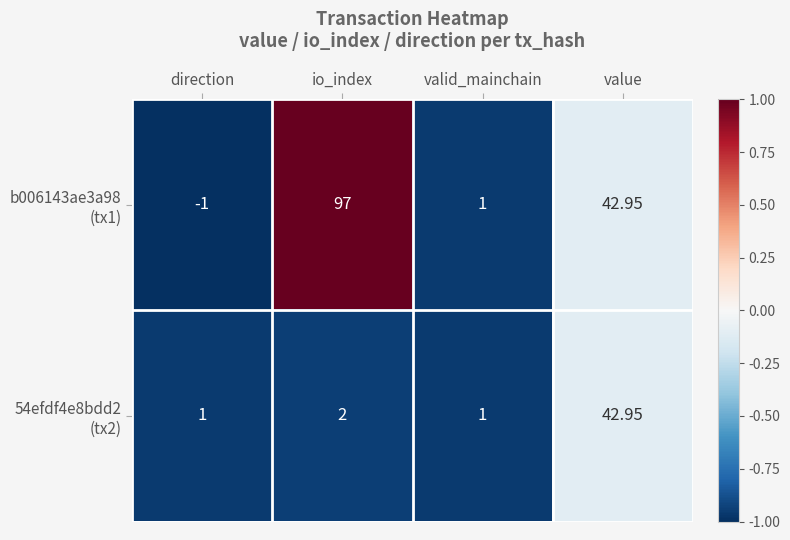

What is the smallest value displayed?

-1.0